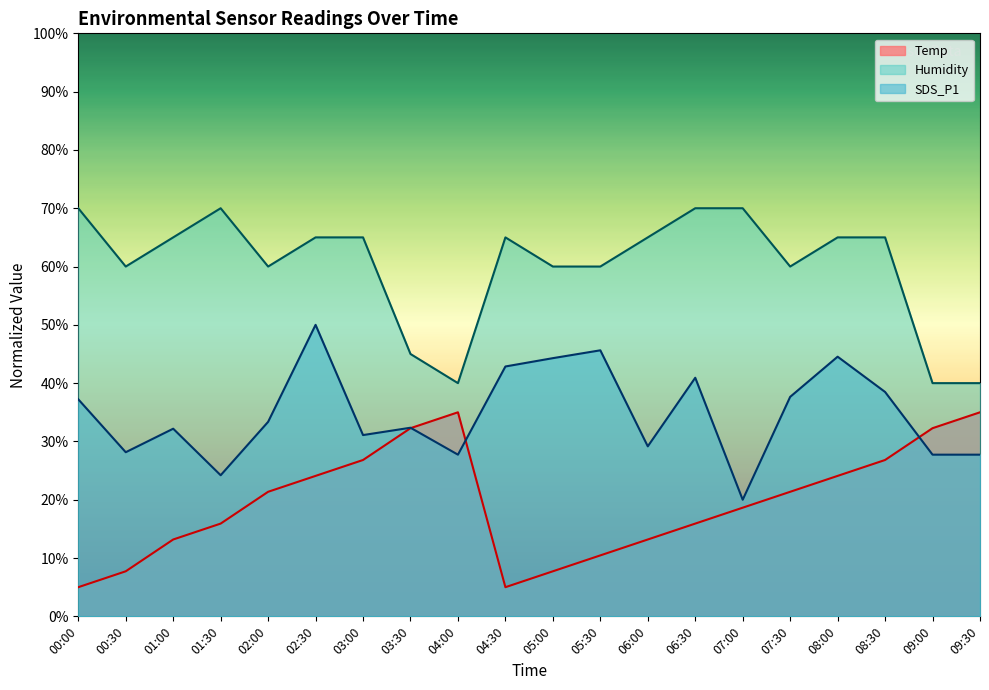

True or false: SDS_P1 has a value of 37.6 at 07:30.

True